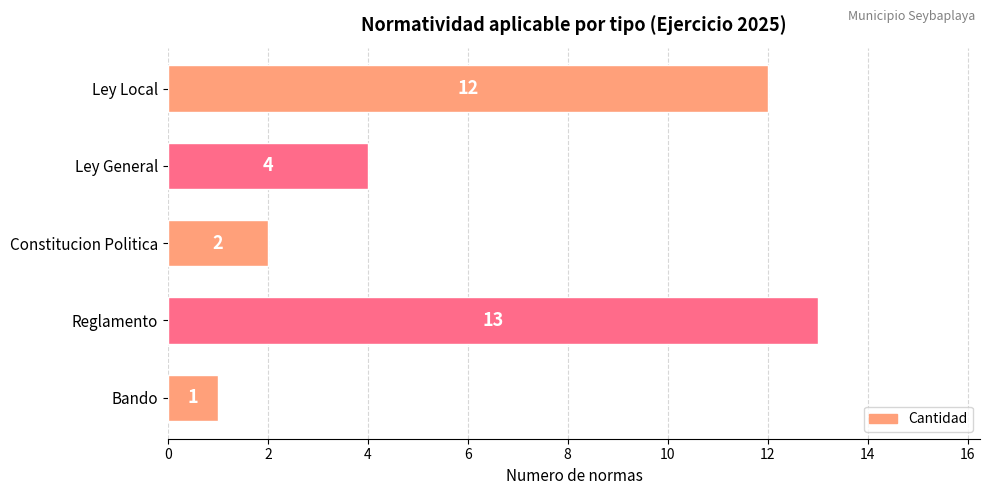

How many categories are shown in the chart?

5